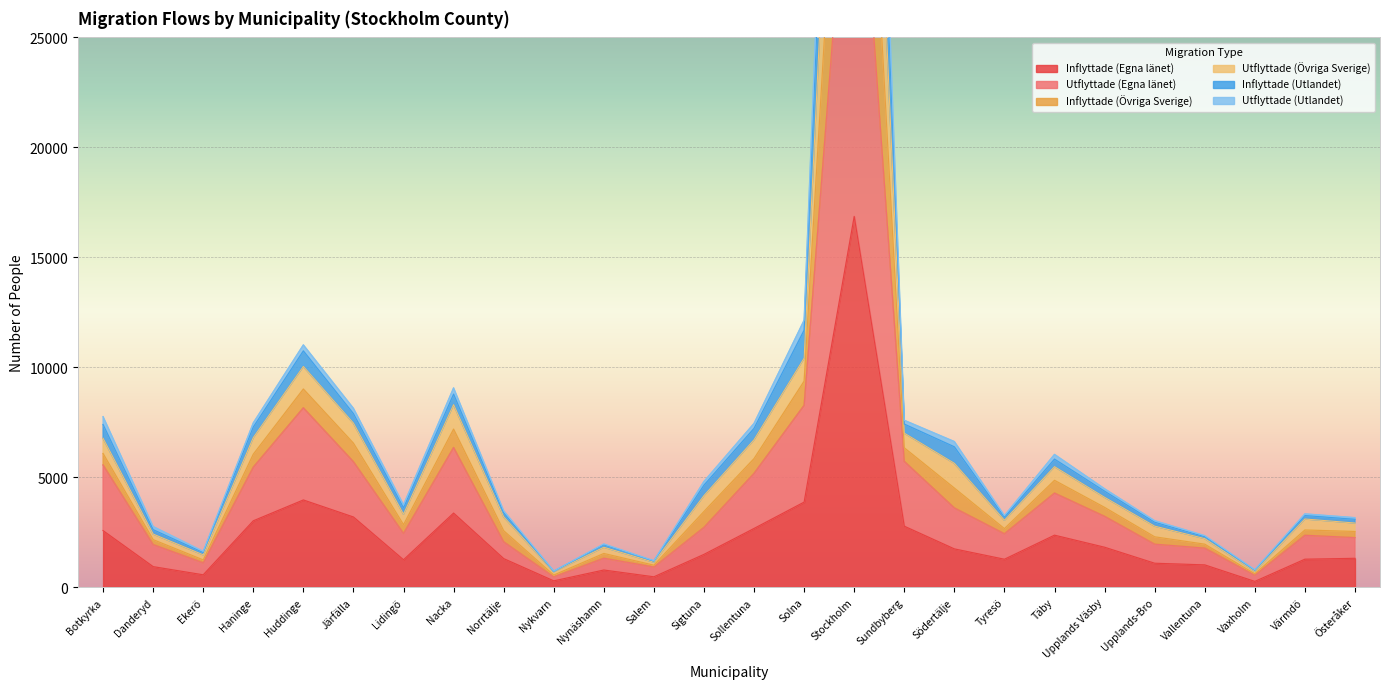

What is the highest value of the Inflyttade (Övriga Sverige) series?

69389